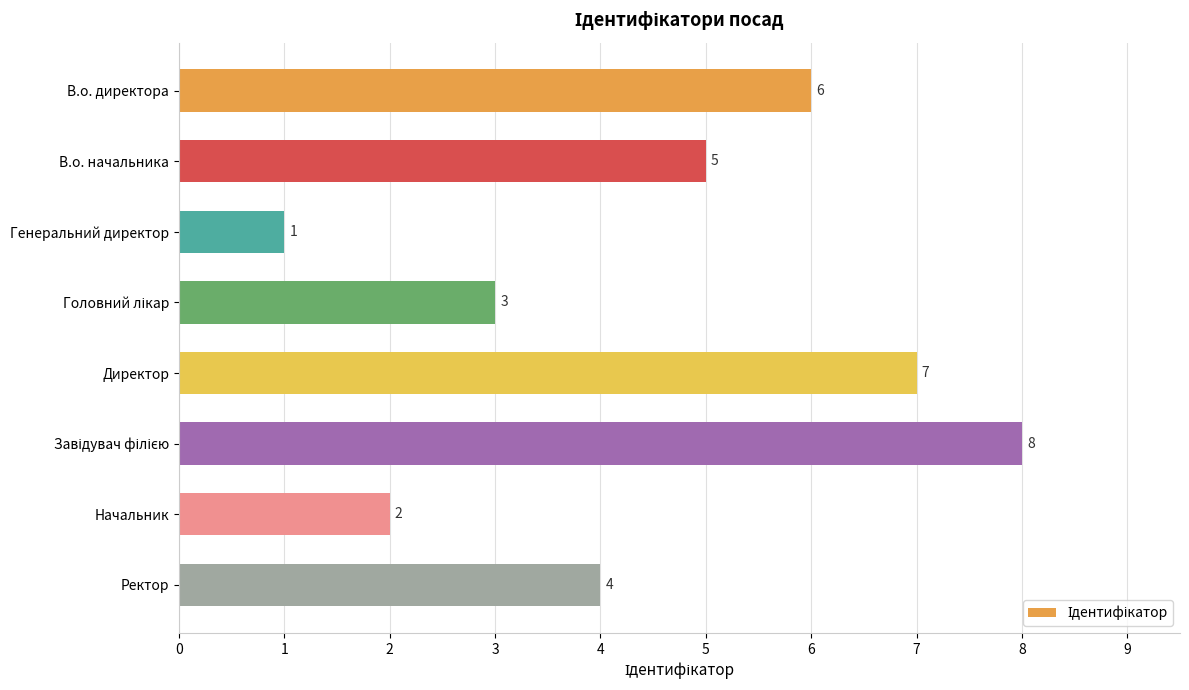

How many values are between 3 and 7?

5